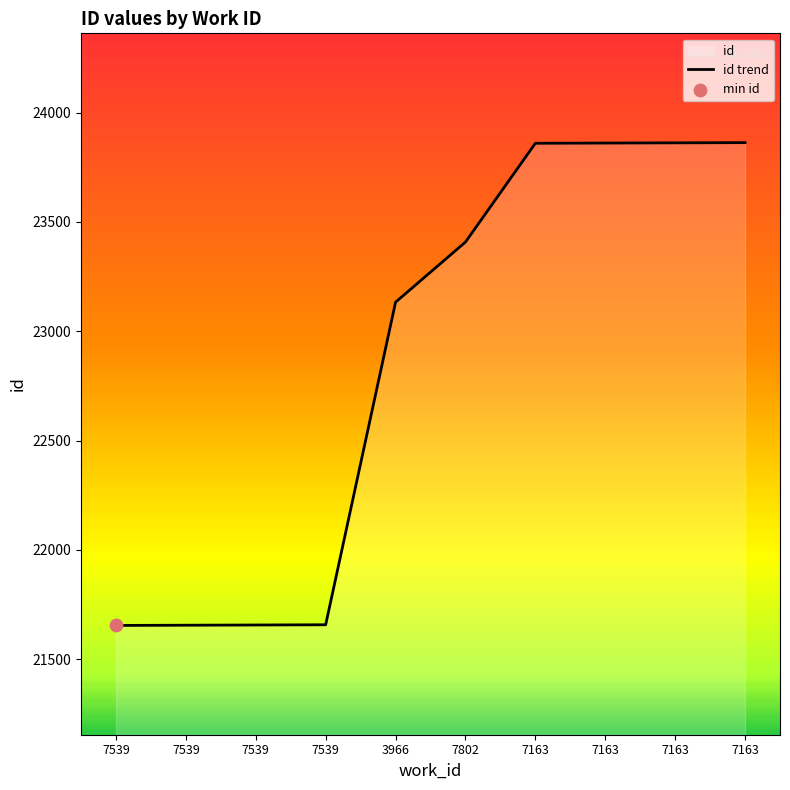

What is the change in value from 7539 to 7539?

+2